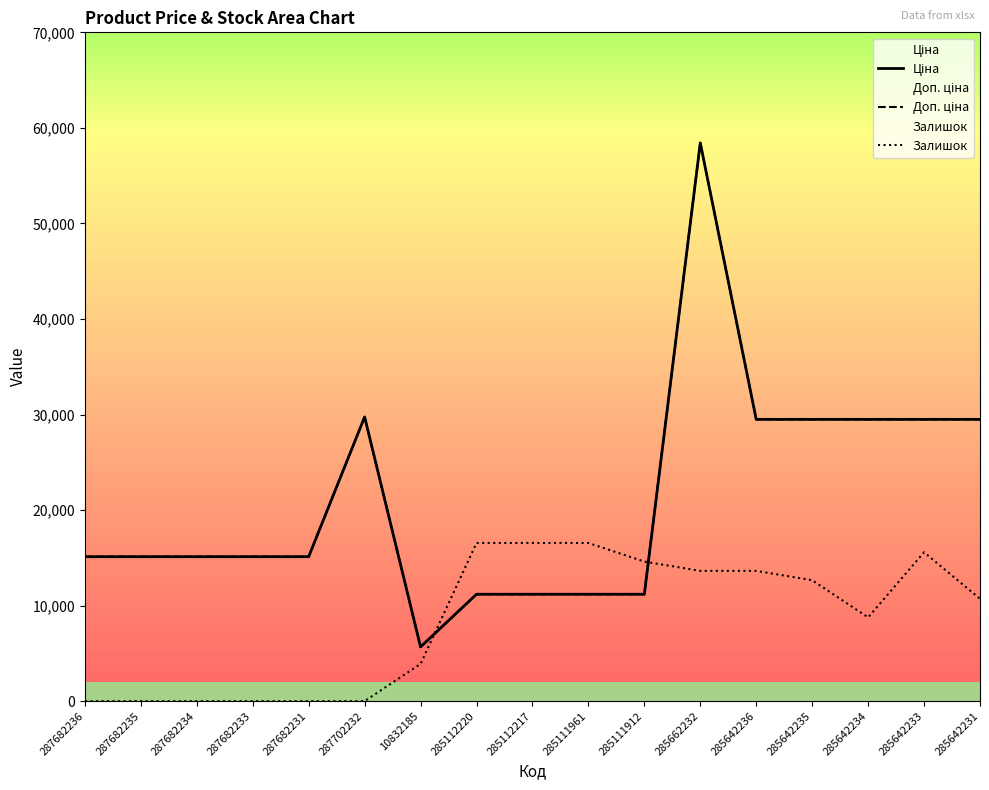

Which series has the widest spread of values?

Ціна